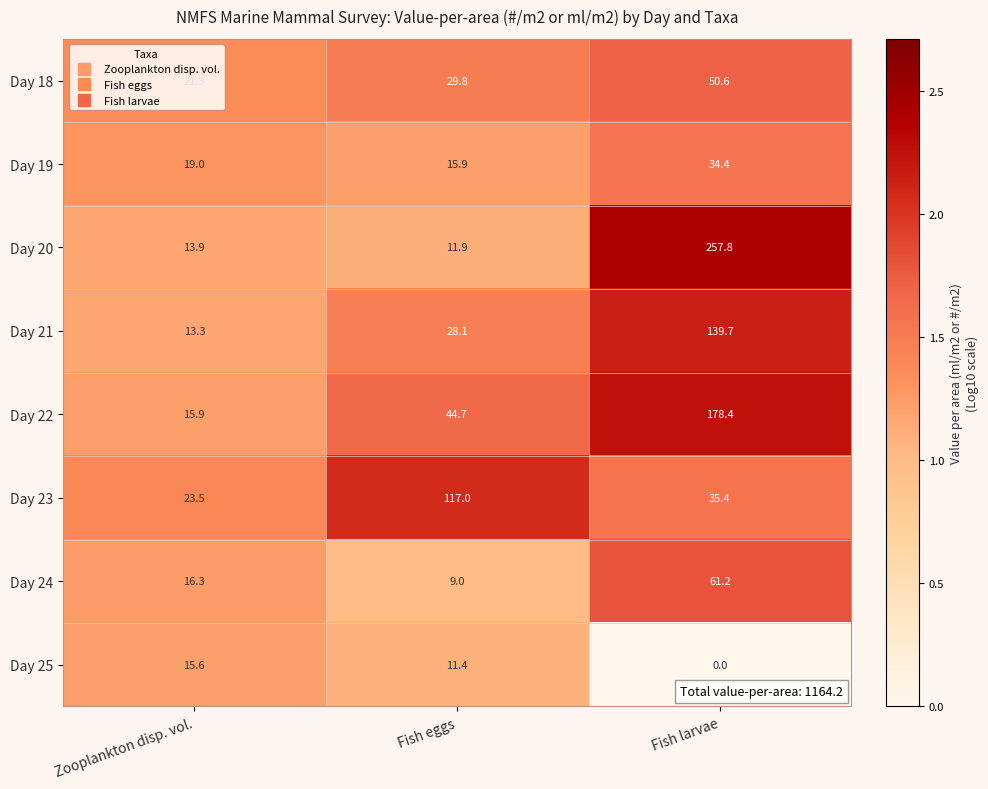

List the series in order of their peak value, highest first.

Day 20, Day 22, Day 21, Day 23, Day 24, Day 18, Day 19, Day 25